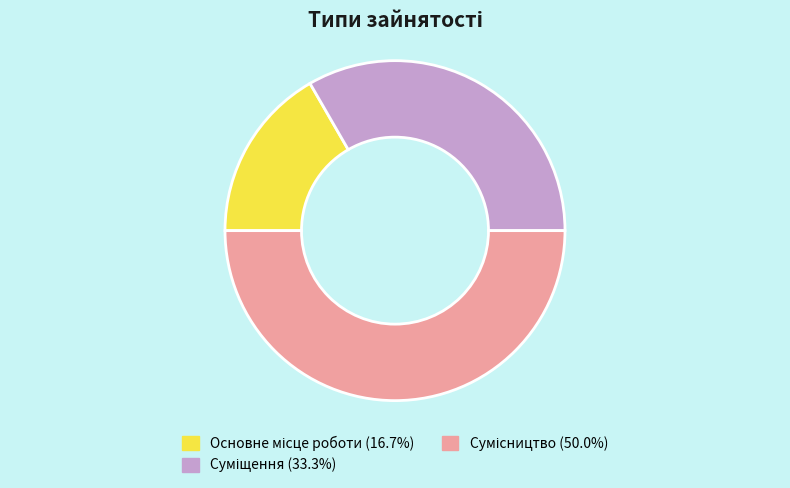

The Основне місце роботи slice represents 8% of the pie. True or false?

False